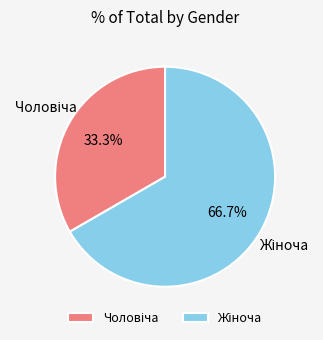

Is there a majority slice in this chart?

Yes